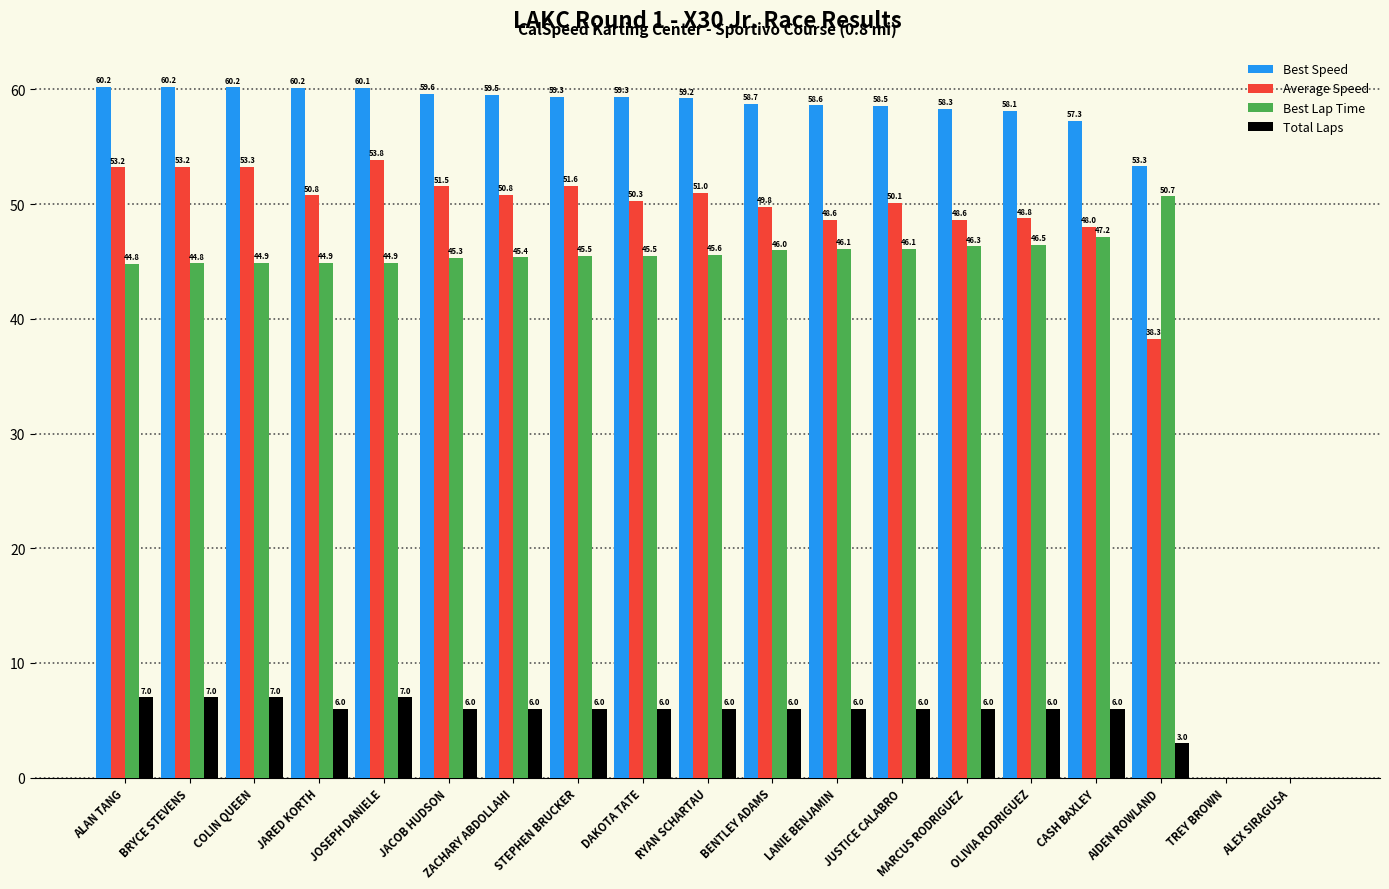

How many distinct data groups are displayed?

4